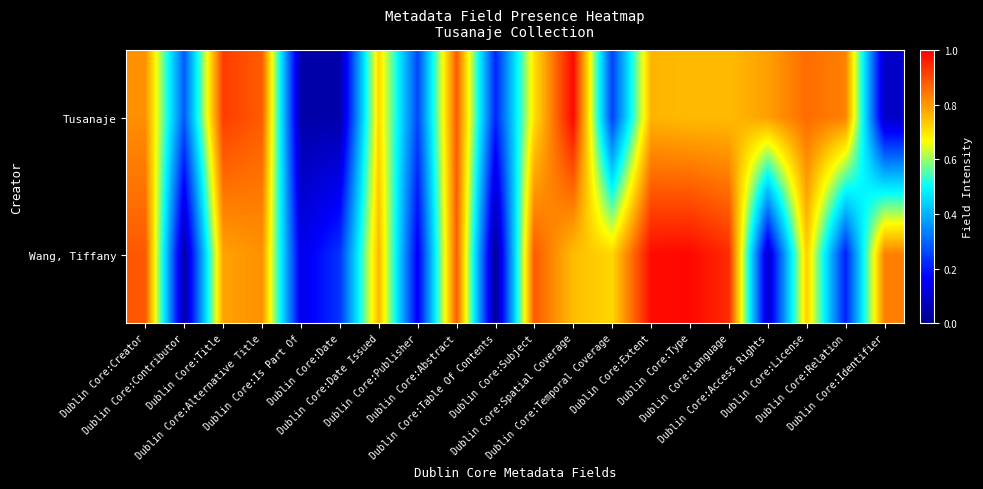

Reading right to left, list all the values displayed in this chart.

Tusanaje: Dublin Core:Identifier=0.1	Dublin Core:Relation=0.8	Dublin Core:License=0.9	Dublin Core:Access Rights=0.8	Dublin Core:Language=0.8	Dublin Core:Type=0.8	Dublin Core:Extent=0.8	Dublin Core:Temporal Coverage=0.2	Dublin Core:Spatial Coverage=1.0	Dublin Core:Subject=0.7	Dublin Core:Table Of Contents=0.2	Dublin Core:Abstract=0.9	Dublin Core:Publisher=0.3	Dublin Core:Date Issued=0.7	Dublin Core:Date=0.0	Dublin Core:Is Part Of=0.0	Dublin Core:Alternative Title=0.9	Dublin Core:Title=0.9	Dublin Core:Contributor=0.3	Dublin Core:Creator=0.8
Wang, Tiffany: Dublin Core:Identifier=0.8	Dublin Core:Relation=0.2	Dublin Core:License=0.7	Dublin Core:Access Rights=0.1	Dublin Core:Language=0.9	Dublin Core:Type=1.0	Dublin Core:Extent=1.0	Dublin Core:Temporal Coverage=0.7	Dublin Core:Spatial Coverage=0.8	Dublin Core:Subject=0.9	Dublin Core:Table Of Contents=0.0	Dublin Core:Abstract=0.9	Dublin Core:Publisher=0.2	Dublin Core:Date Issued=0.8	Dublin Core:Date=0.2	Dublin Core:Is Part Of=0.1	Dublin Core:Alternative Title=0.8	Dublin Core:Title=0.8	Dublin Core:Contributor=0.0	Dublin Core:Creator=0.9